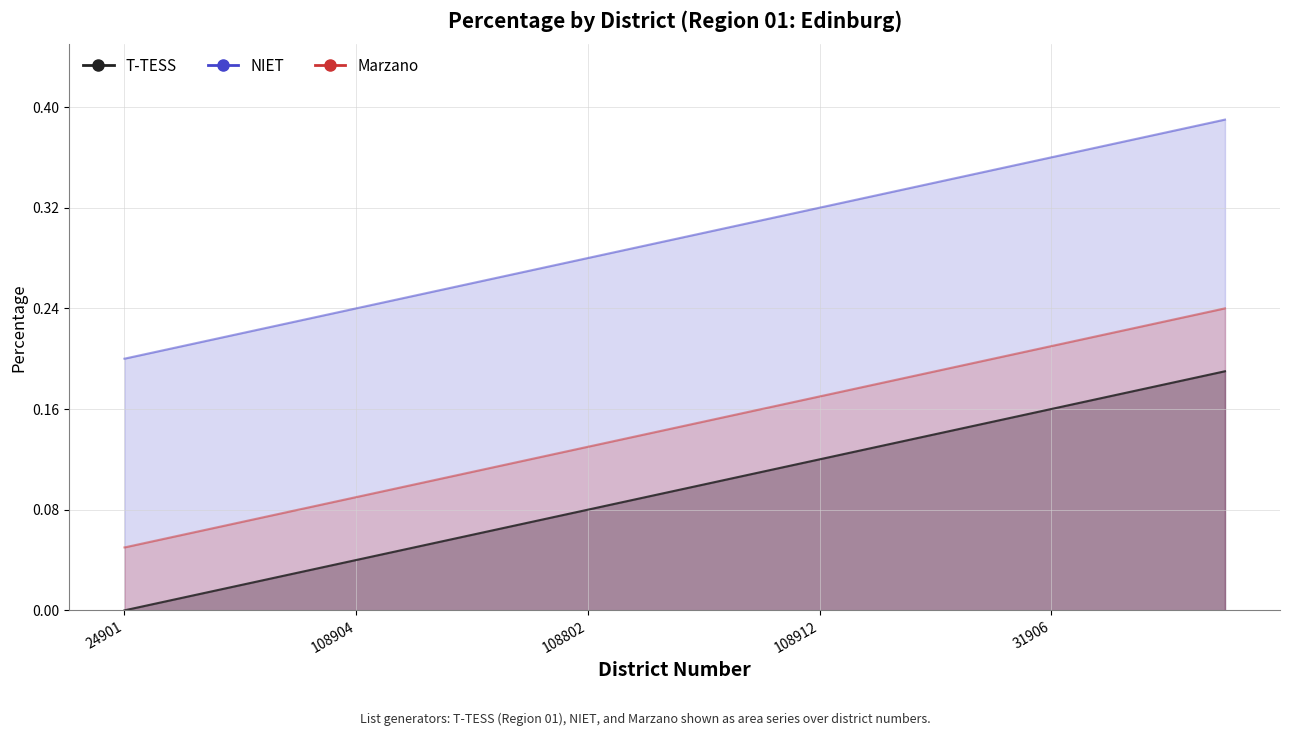

True or false: T-TESS and Marzano intersect in this chart.

False